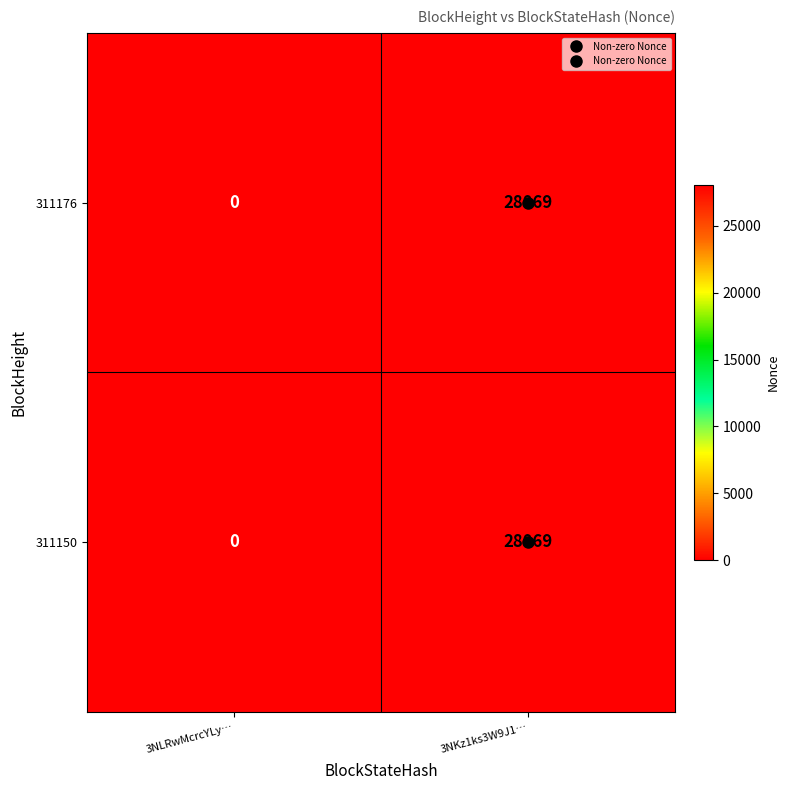

Rank the categories by 311176 value from highest to lowest.

3NKz1ks3W9J1…, 3NLRwMcrcYLy…